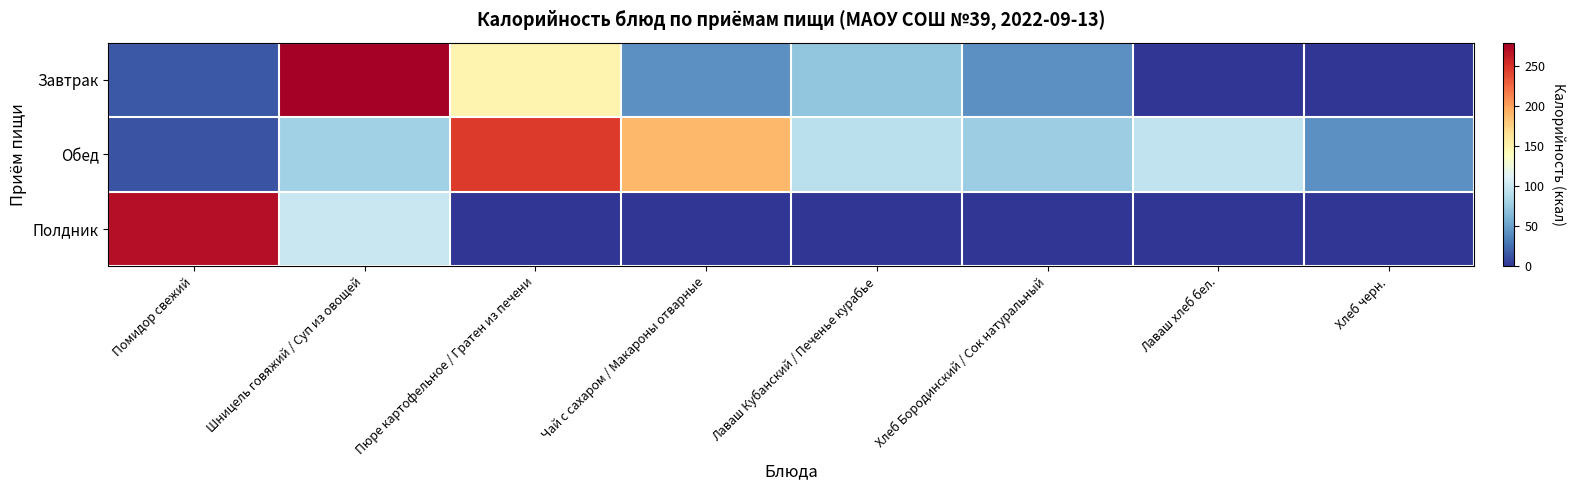

Rank the series by their average value, from highest to lowest.

Обед, Завтрак, Полдник